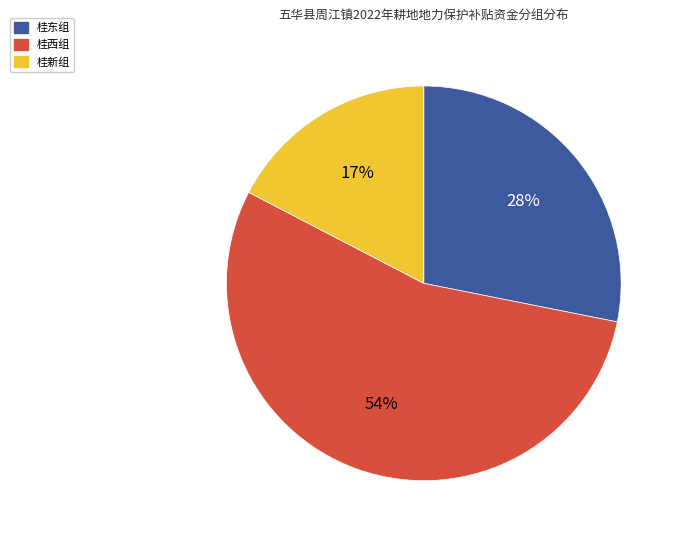

Is the sum of 桂东组 and 桂新组 greater than half?

No